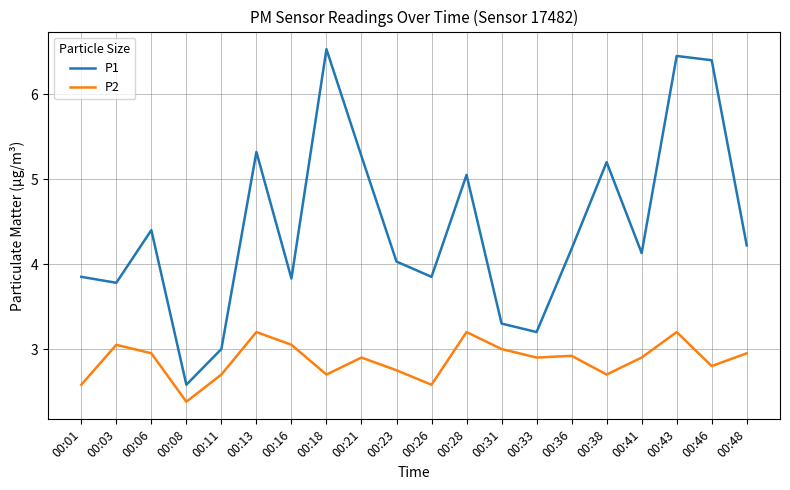

What value does the P2 series have at 00:26?

2.6